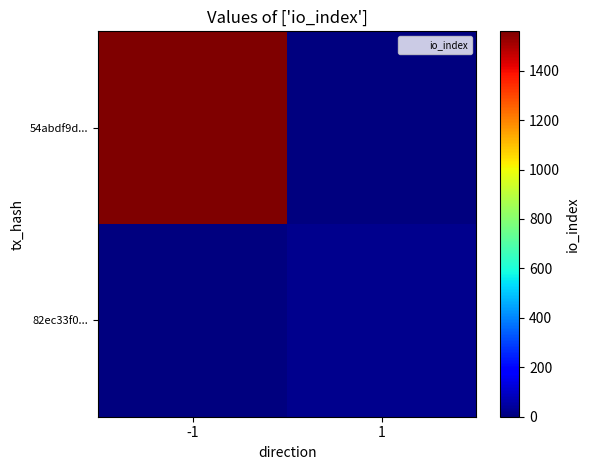

How many data points does each series have?

2